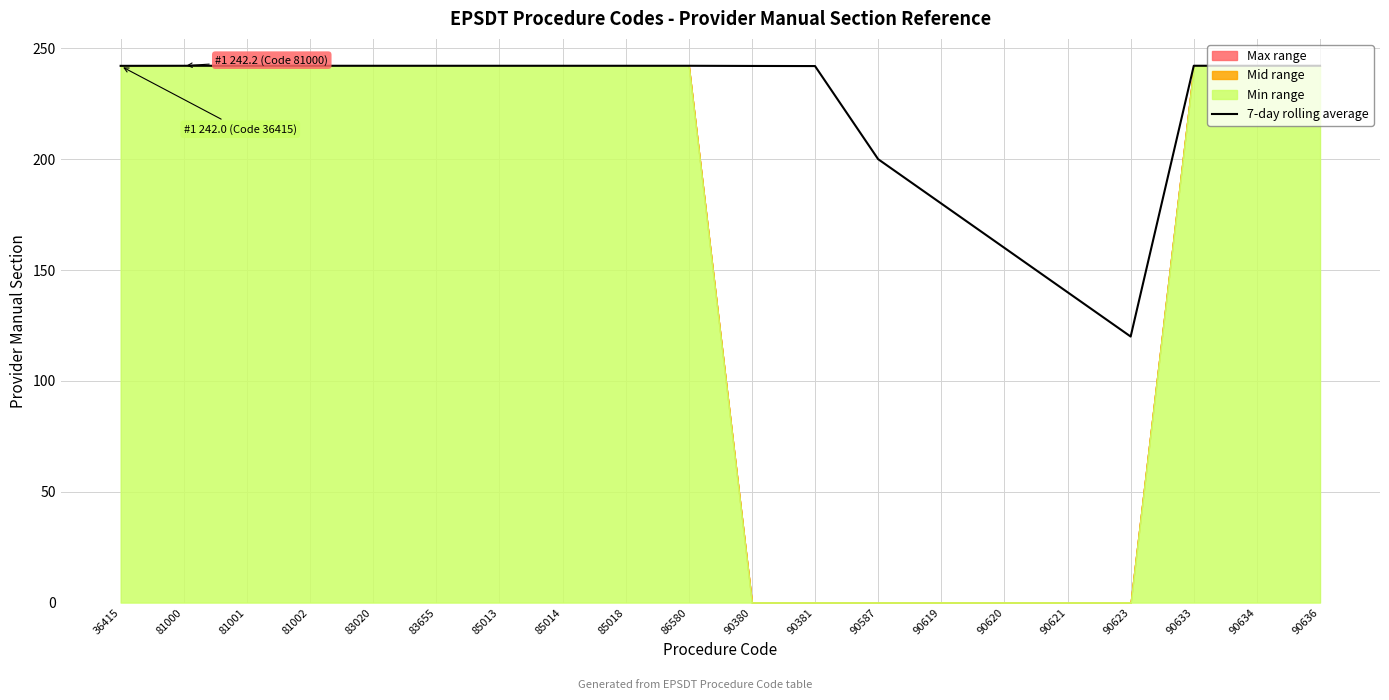

What value does the data have at 90636?

242.1